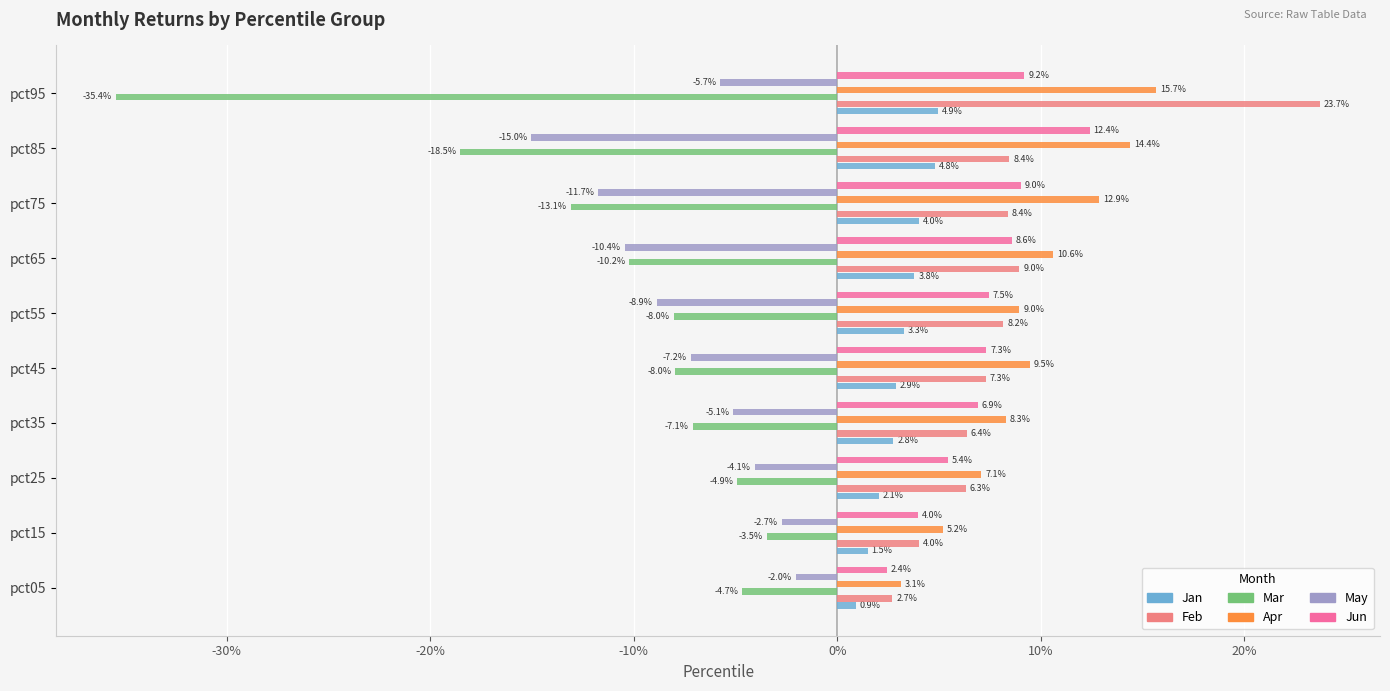

What are all the series names shown in the legend?

Jan, Feb, Mar, Apr, May, Jun